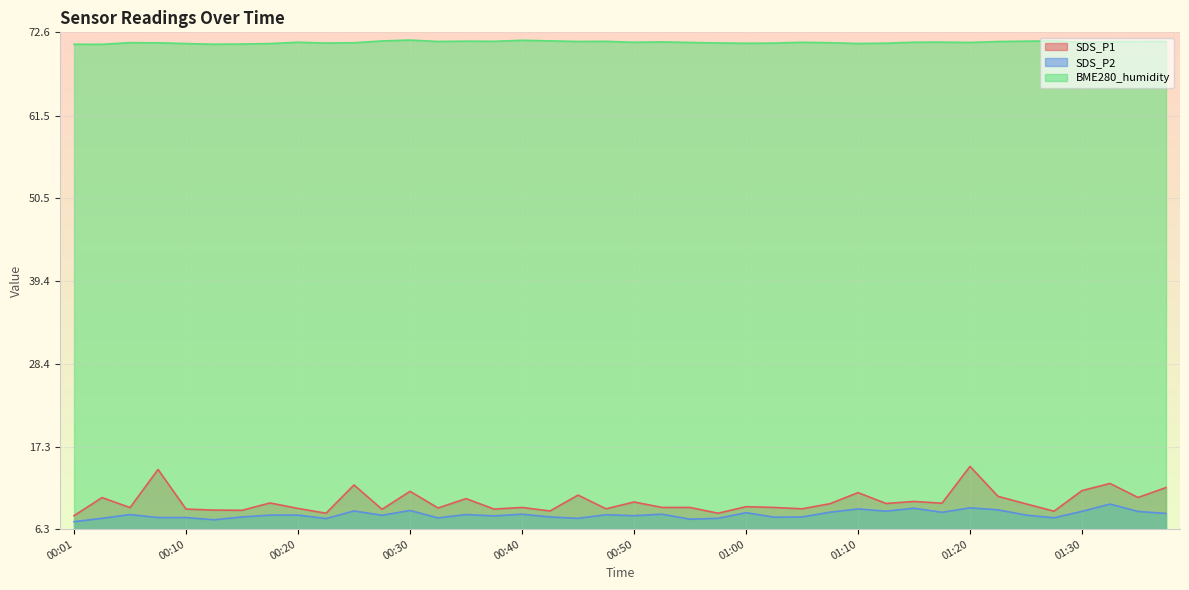

Does the chart display data point markers on the line(s)?

No